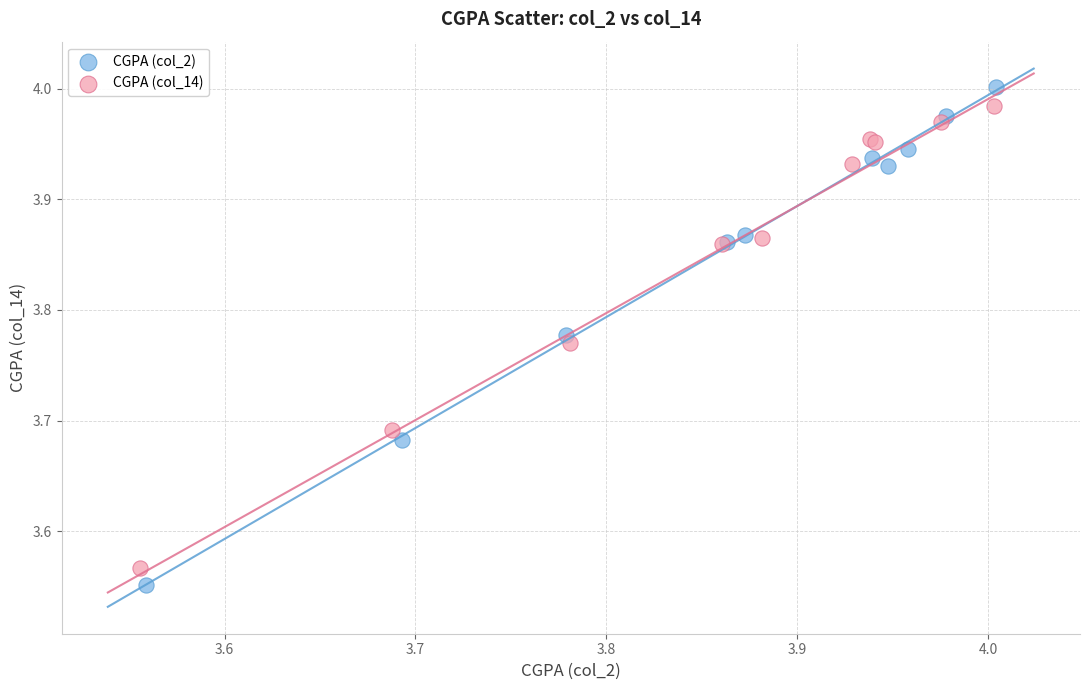

Which series has the widest spread of Y values?

CGPA (col_2)